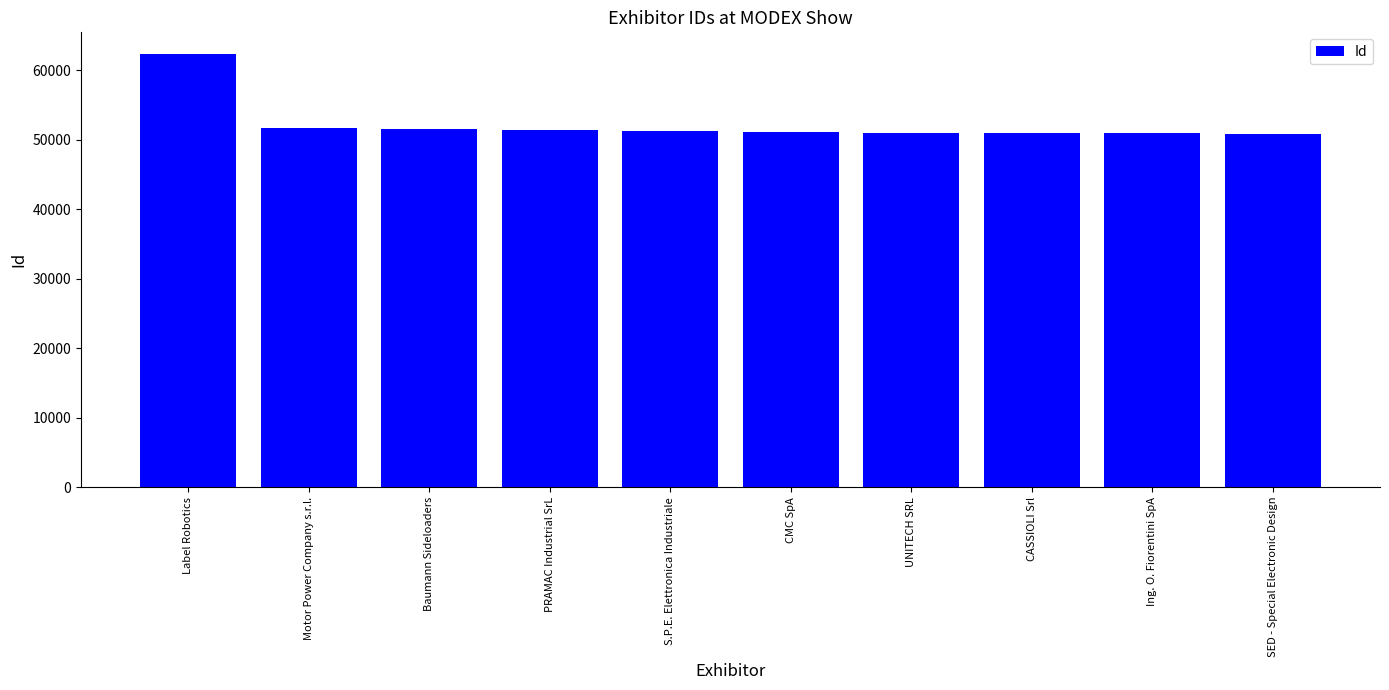

What is the label of the 5th bar from the right?

CMC SpA